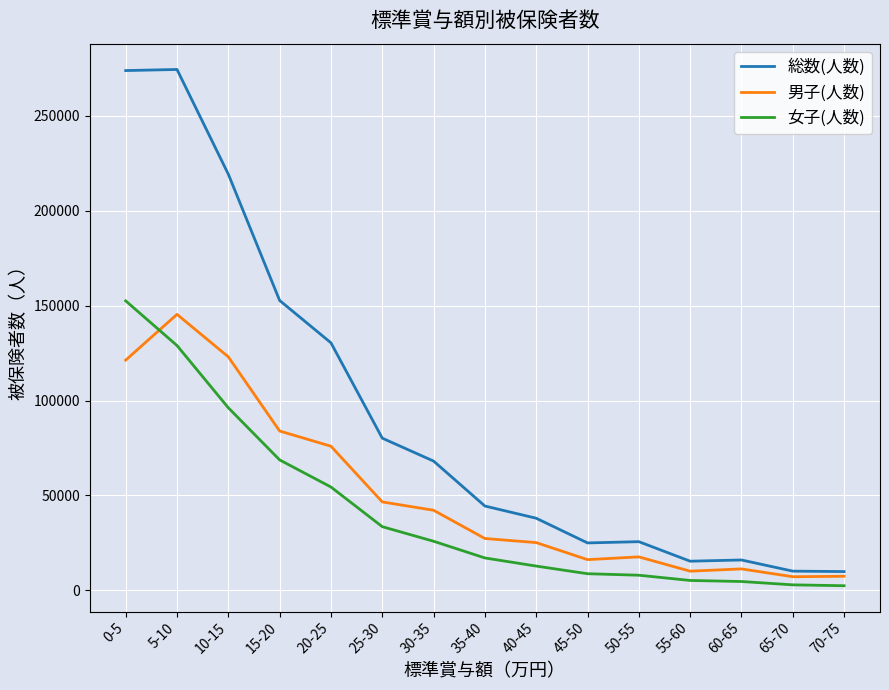

What is the sum of all 男子(人数) values?

760994